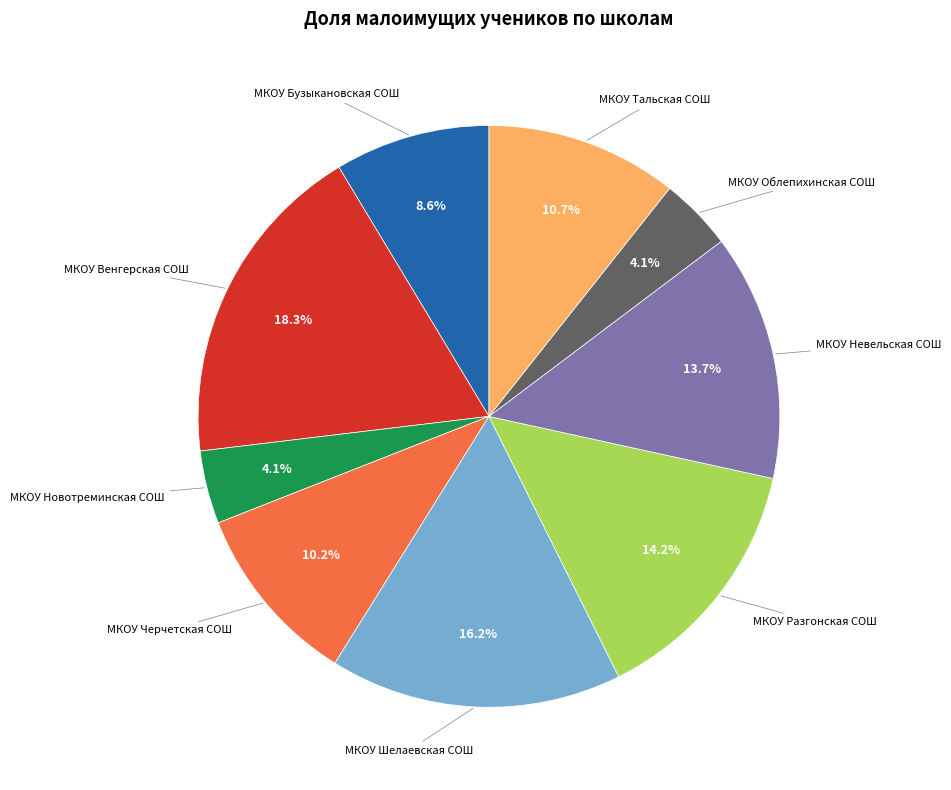

Does МКОУ Тальская СОШ represent more than half of the total?

No